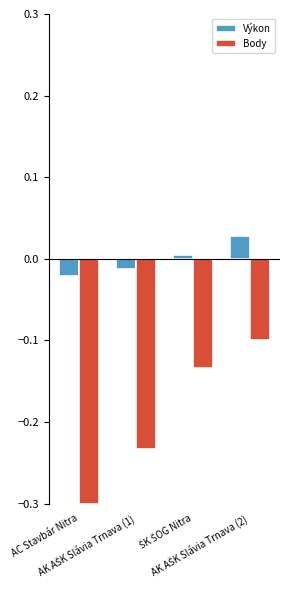

List the series in order of their peak value, highest first.

Výkon, Body